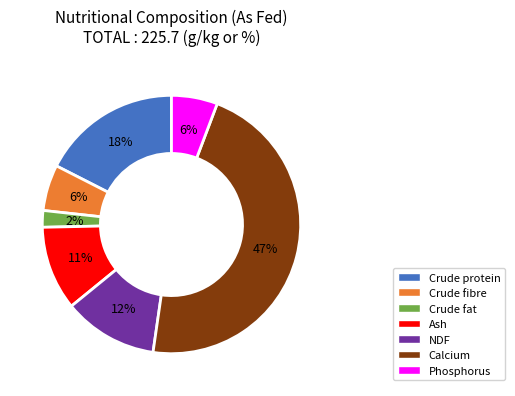

Do Crude fat and Crude fibre together represent more than half of the pie?

No